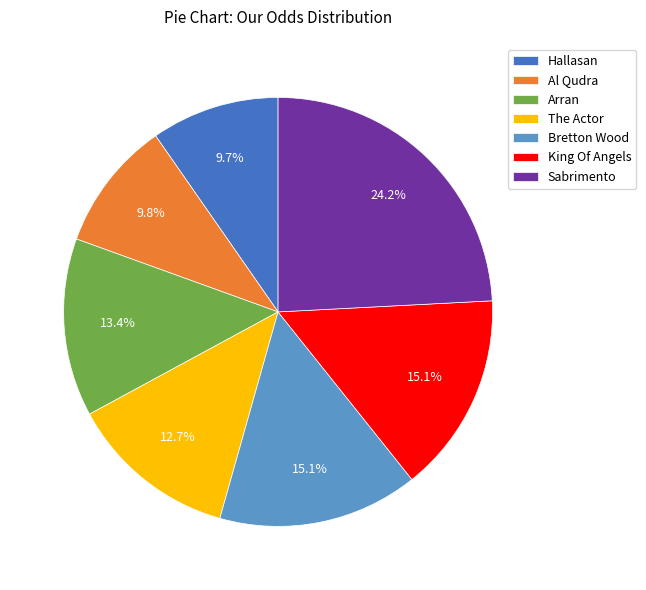

Combined, do Bretton Wood and The Actor account for over 50%?

No